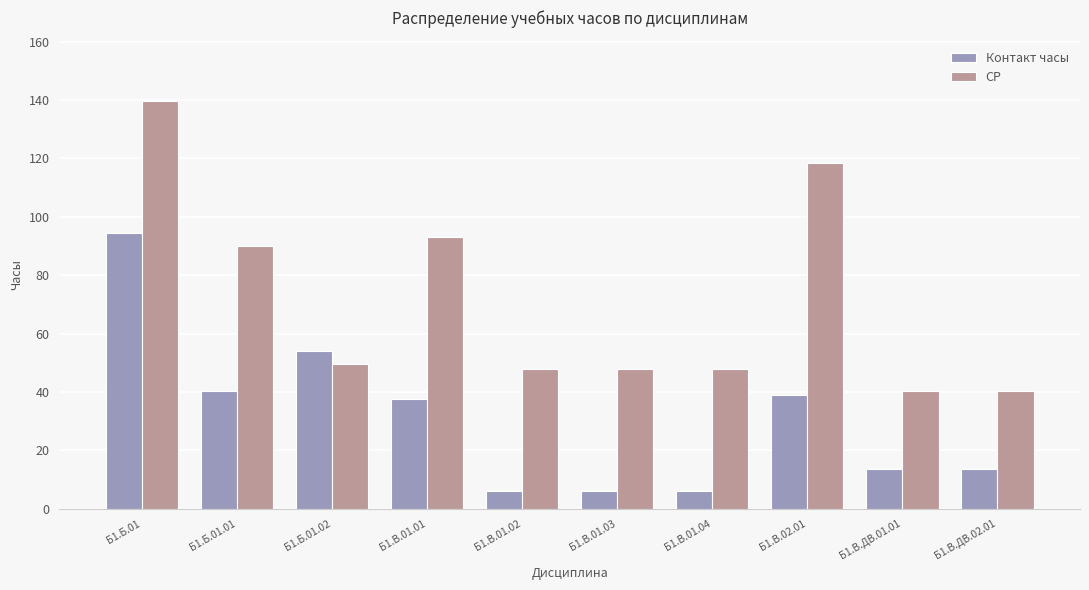

Which series changed the most between Б1.В.01.01 and Б1.В.01.04?

СР